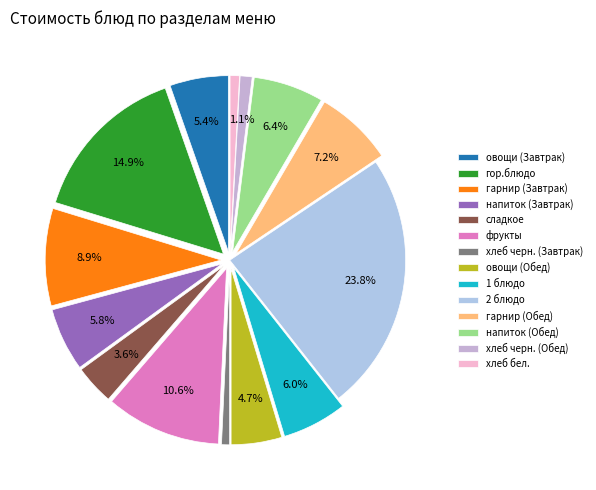

To the nearest percent, what is the difference between the largest and smallest slice percentages?

23%